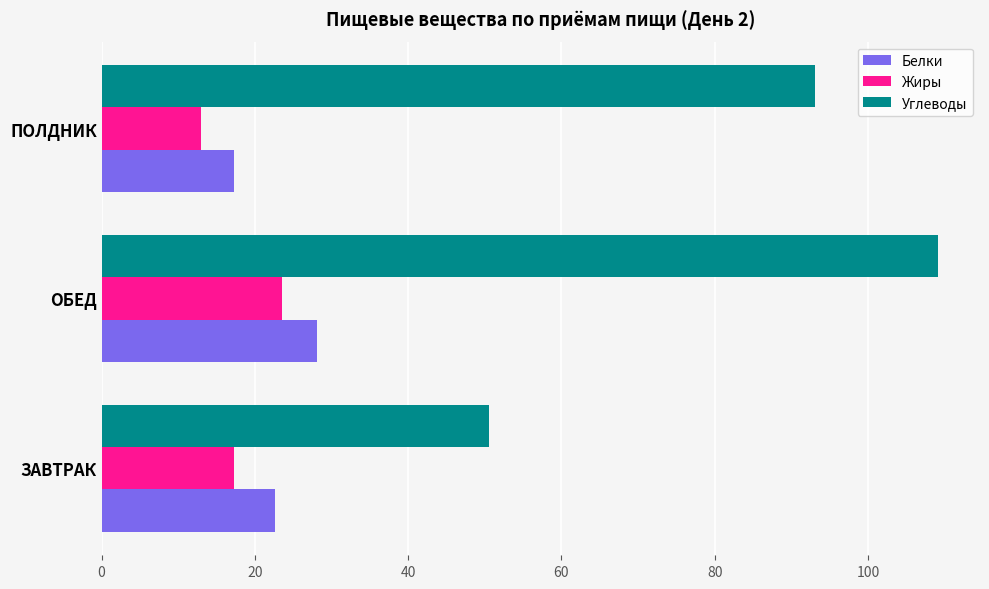

Between ОБЕД and ПОЛДНИК, which series saw the biggest shift?

Углеводы